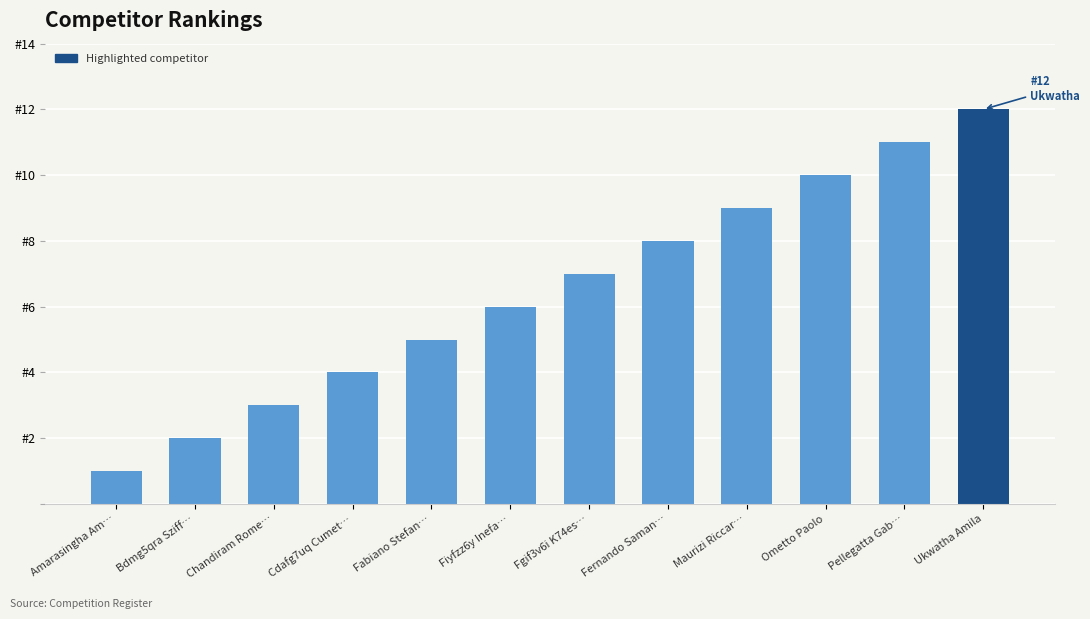

Does the chart contain any negative values?

No